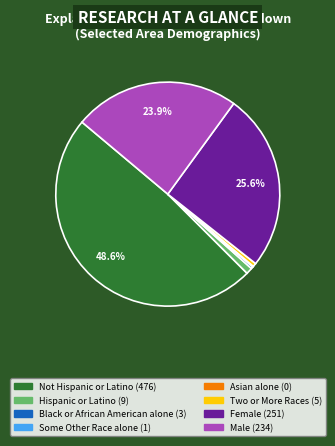

Which slice is the largest?

Not Hispanic or Latino